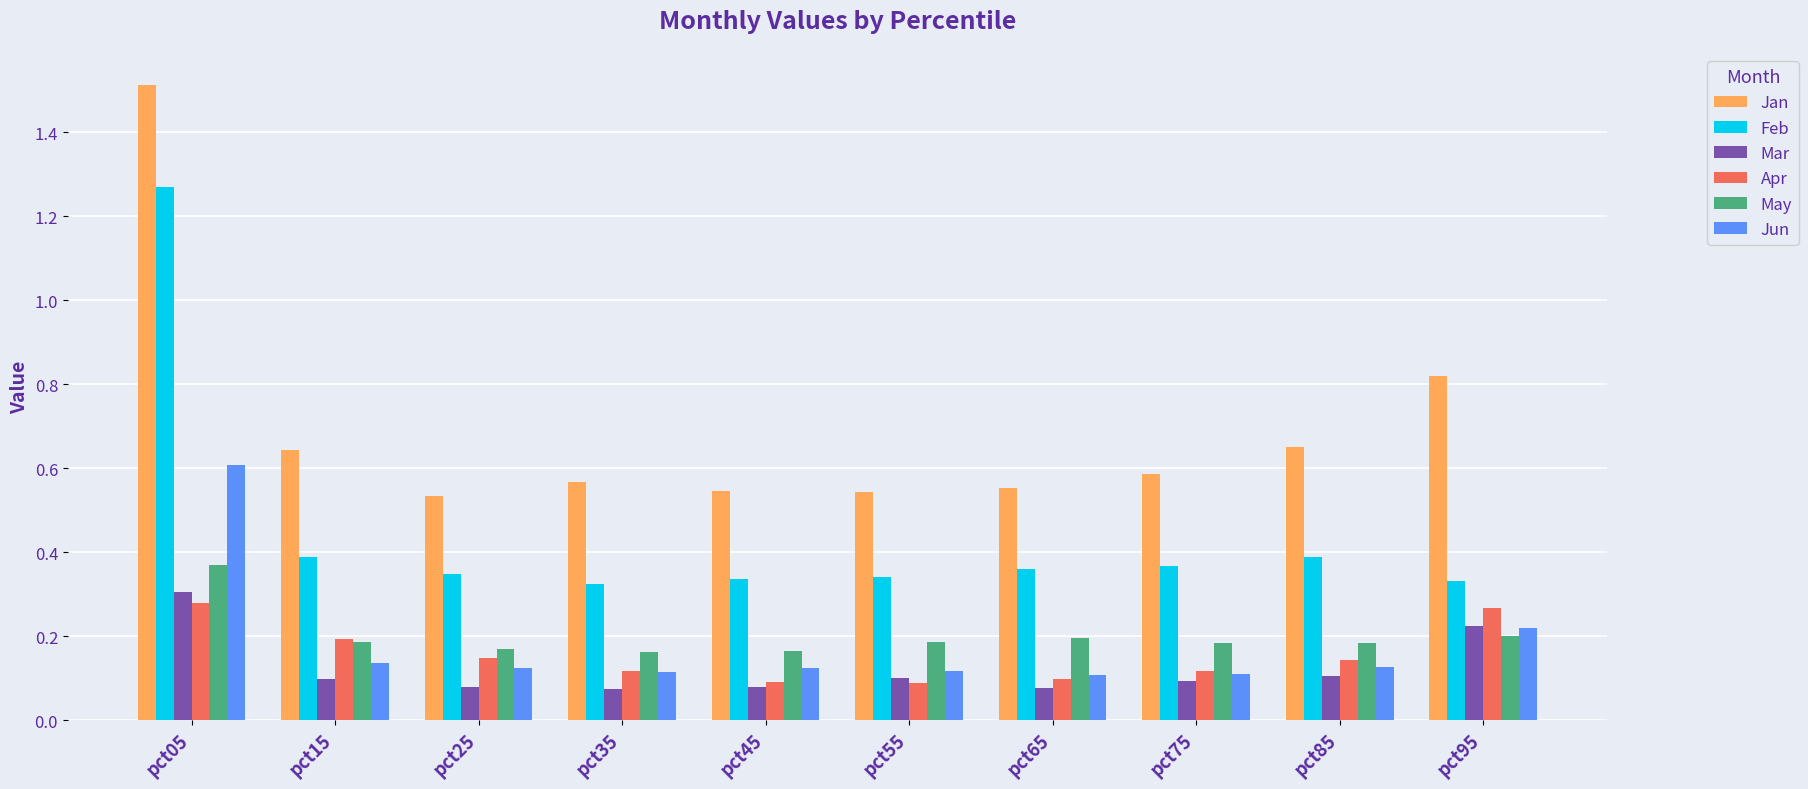

What are all the series names shown in the legend?

Jan, Feb, Mar, Apr, May, Jun